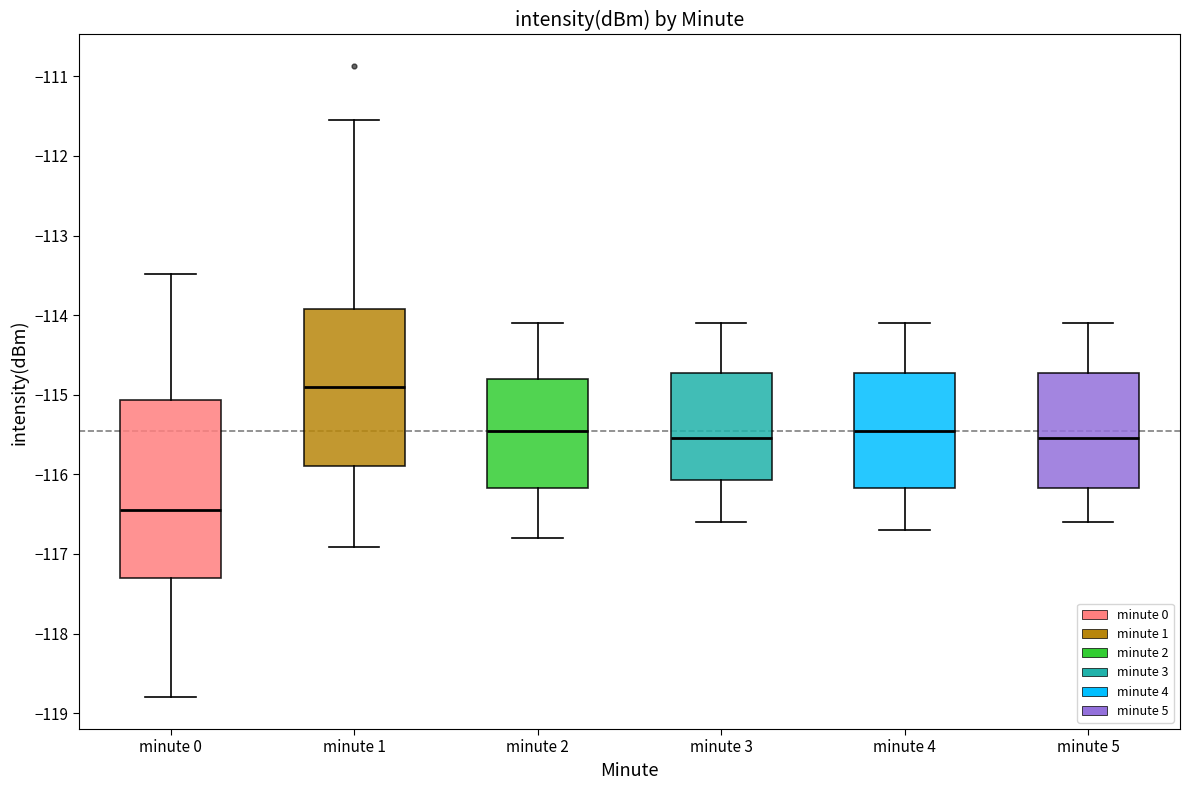

Comparing the boxes themselves (not the whiskers), which one is the tallest?

minute 0